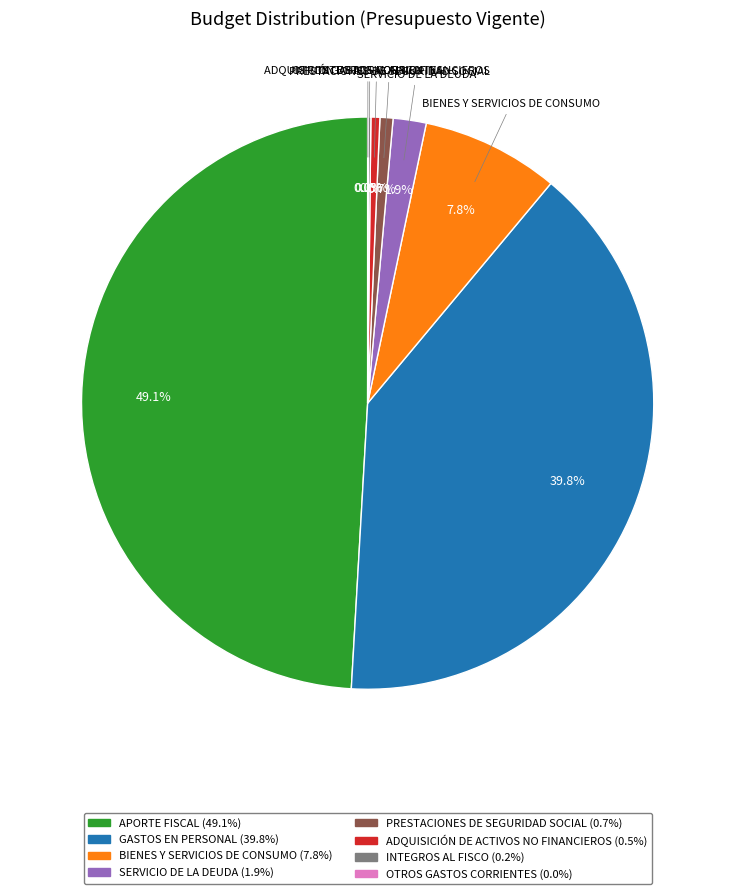

Is there any slice that represents more than half of the pie?

No